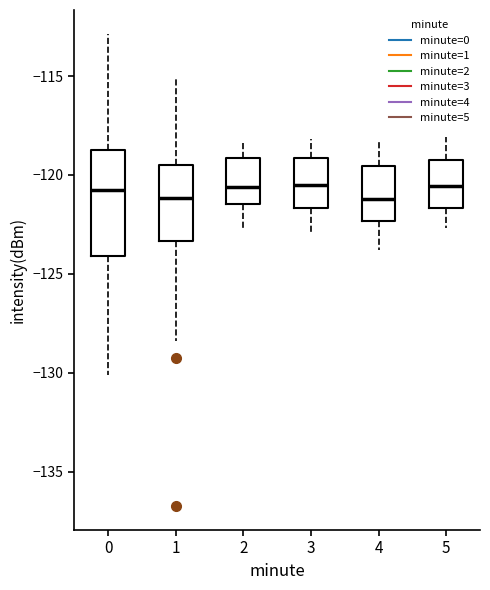

Comparing the boxes themselves (not the whiskers), which one is the tallest?

0